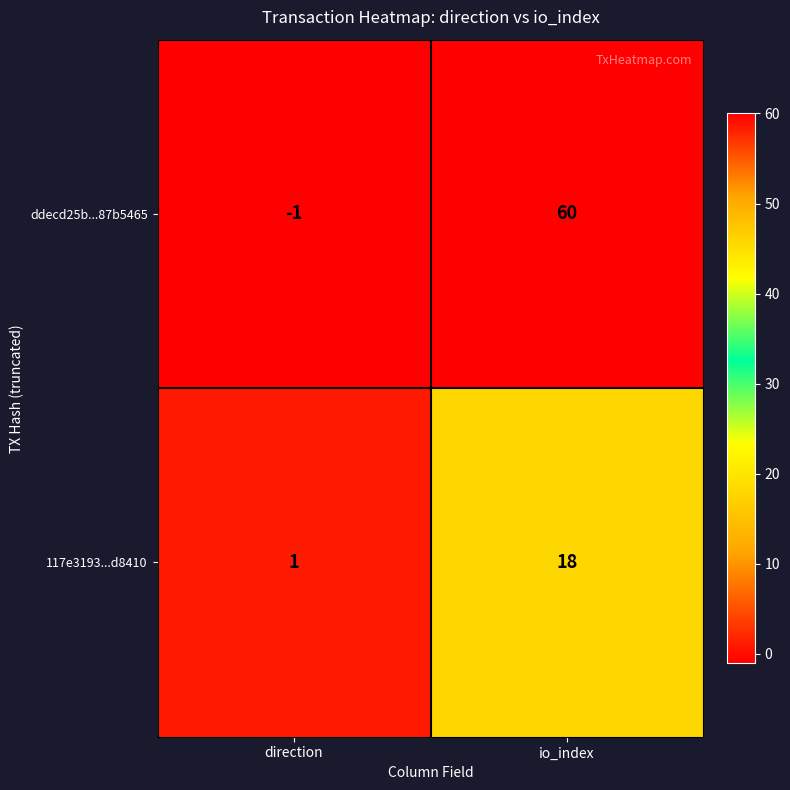

The value of 117e3193...d8410 at io_index is 5. True or false?

False